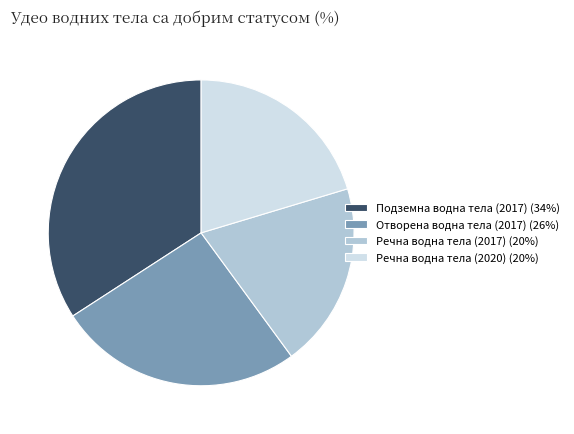

What is the smallest slice in the pie chart?

Речна водна тела (2017)